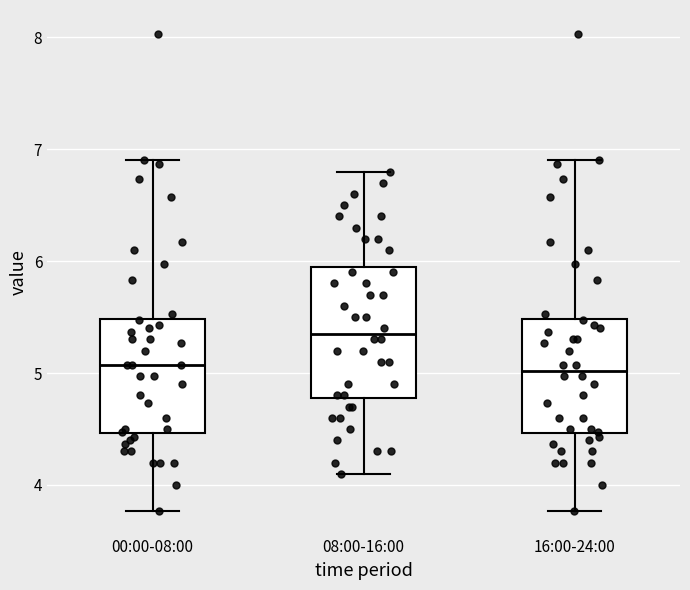

Which box is the tallest, from its lower edge to its upper edge?

08:00-16:00